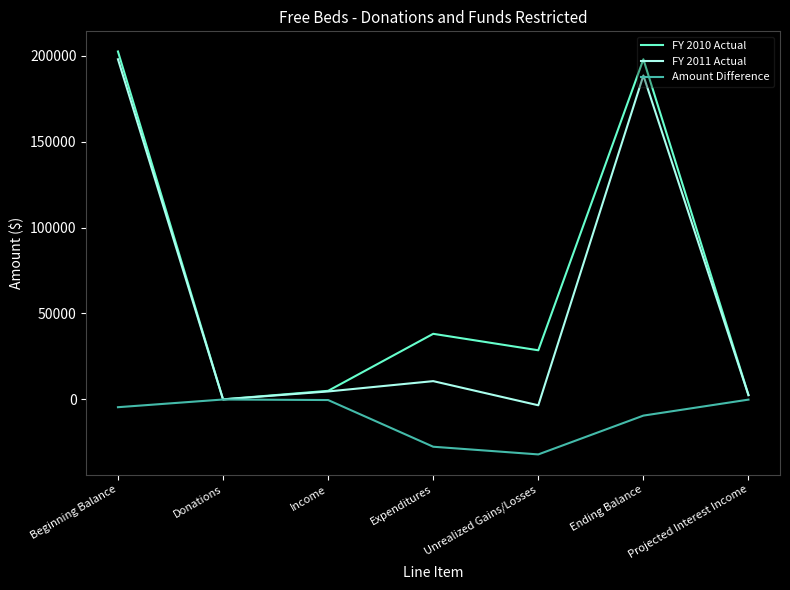

At which category is the sum across all series the highest?

Beginning Balance